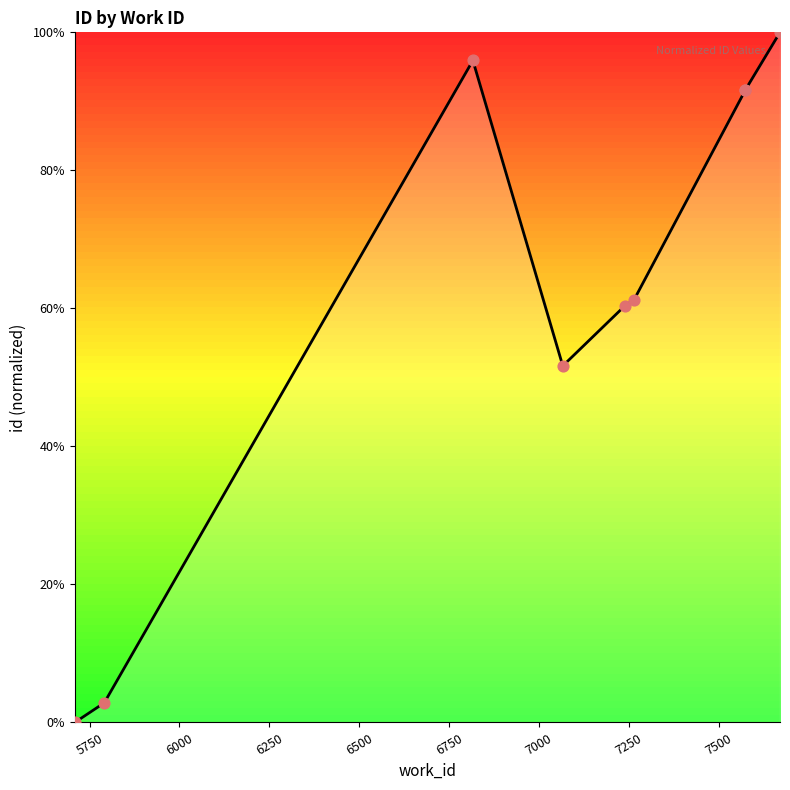

Between 7500 and 6500, which is larger?

7500